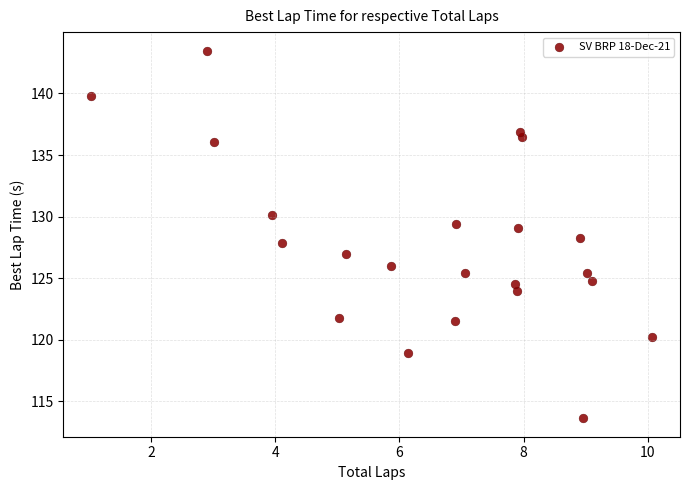

What is the range of X values (max minus min)?

9.0